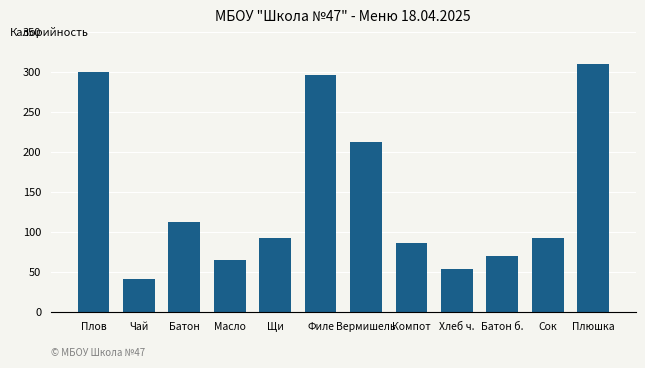

The chart shows a value of 300 at Плов. True or false?

True